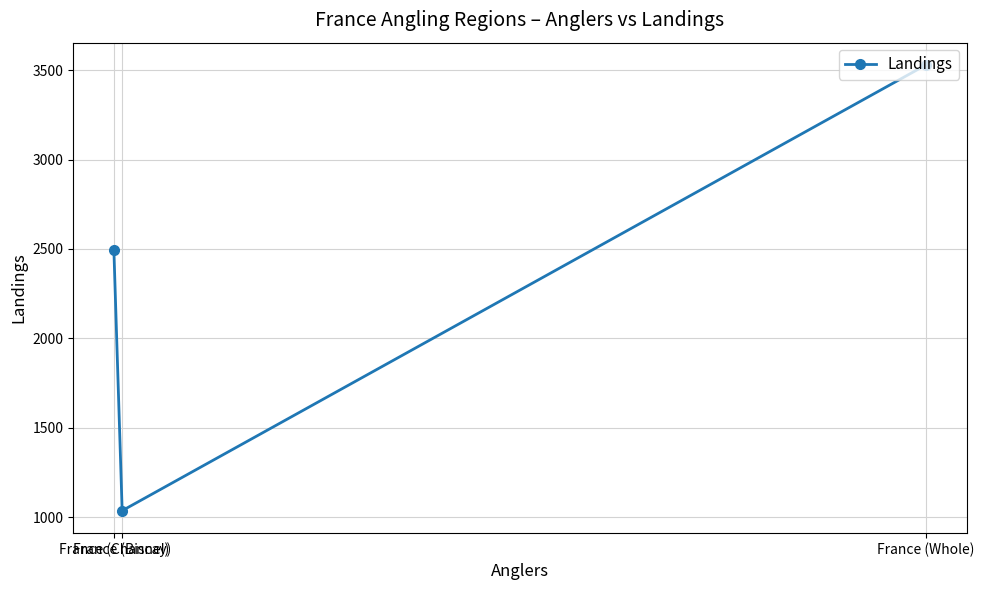

What is the difference between the second highest and minimum values?

1457.8